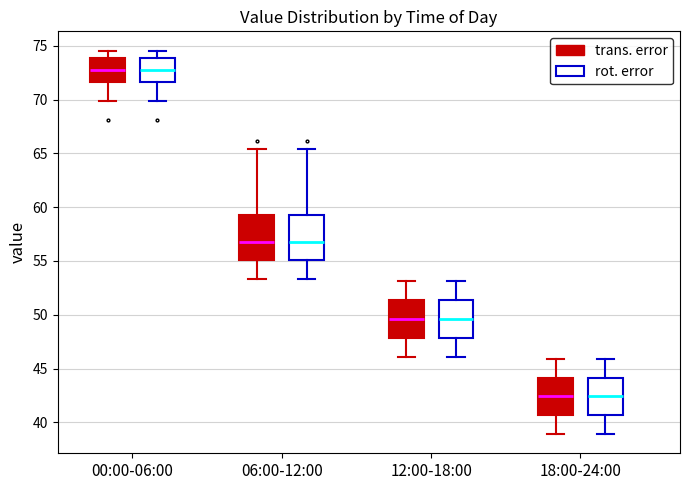

Reading left to right, transcribe this box plot: for each box, give where its median line is, the range the box spans, and where its two whiskers end, as read against the y-axis. The values are not printed on the chart, so give them approximately, as read against the axis.

00:00-06:00 (trans. error): median 72.5, box 71.5 to 74.0, whiskers 70.0 to 74.5
00:00-06:00 (rot. error): median 72.5, box 71.5 to 74.0, whiskers 70.0 to 74.5
06:00-12:00 (trans. error): median 57.0, box 55.0 to 59.5, whiskers 53.5 to 65.5
06:00-12:00 (rot. error): median 57.0, box 55.0 to 59.5, whiskers 53.5 to 65.5
12:00-18:00 (trans. error): median 49.5, box 48.0 to 51.5, whiskers 46.0 to 53.0
12:00-18:00 (rot. error): median 49.5, box 48.0 to 51.5, whiskers 46.0 to 53.0
18:00-24:00 (trans. error): median 42.5, box 40.5 to 44.0, whiskers 39.0 to 46.0
18:00-24:00 (rot. error): median 42.5, box 40.5 to 44.0, whiskers 39.0 to 46.0